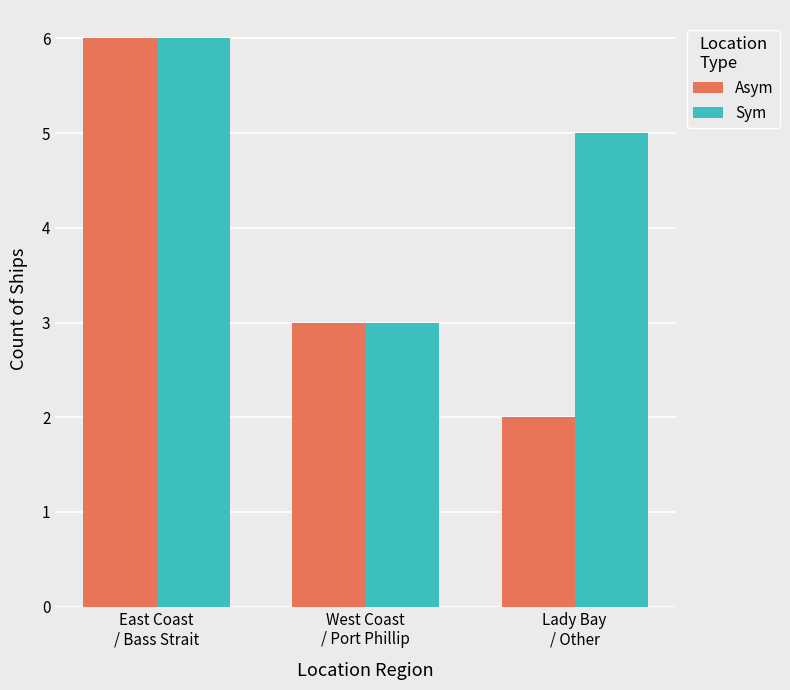

Count the Asym values in the range 2 to 6.

3